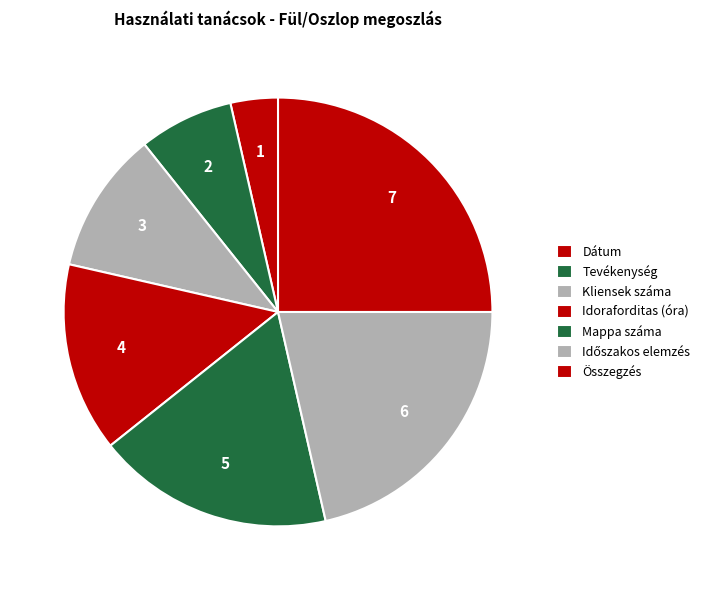

How many segments does this pie chart have?

7